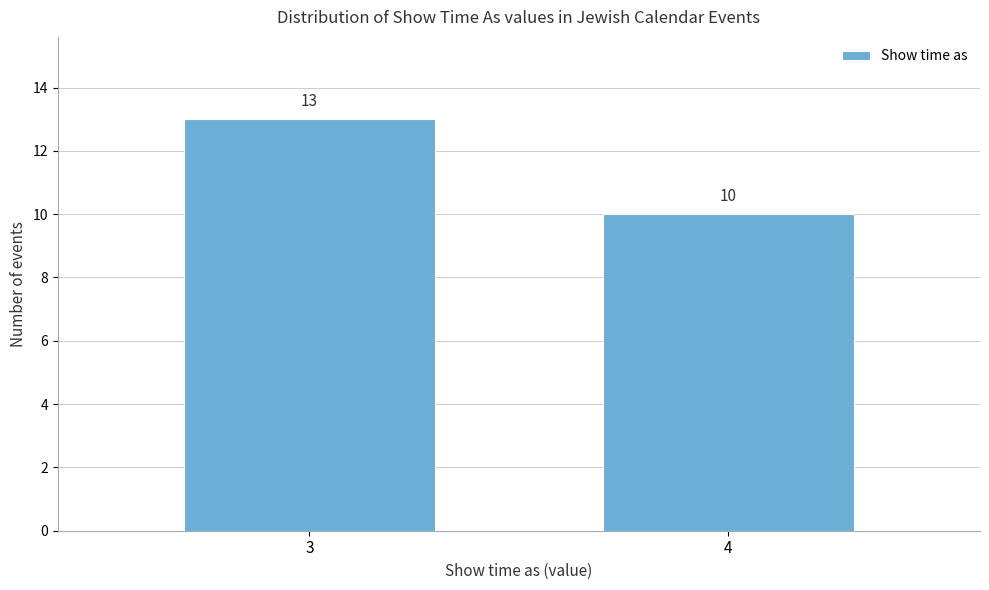

Reading right to left, extract all data points from this chart.

10	13